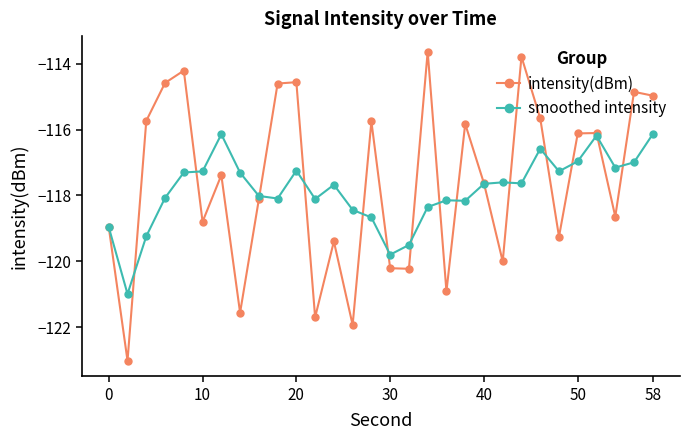

True or false: intensity(dBm) has more than 0 interior local peaks.

True